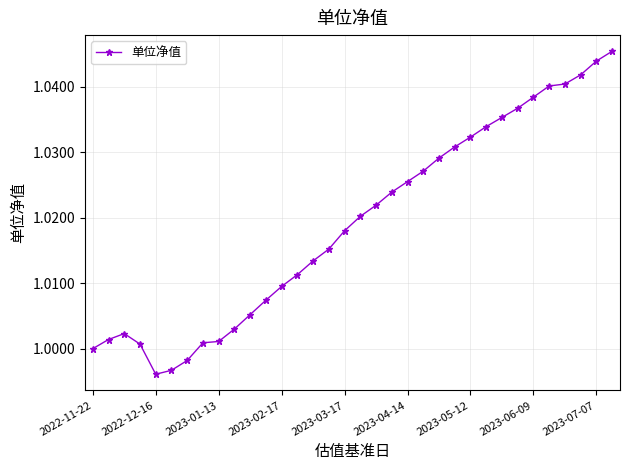

What is the sum of all values?

34.6